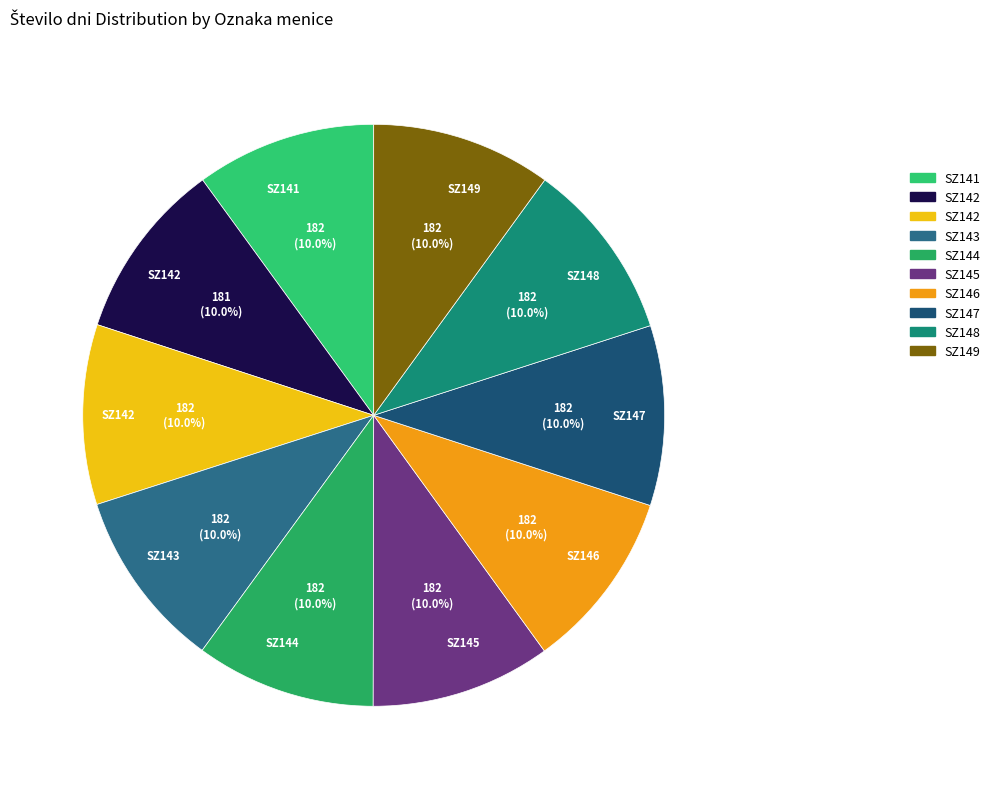

To the nearest percent, what is the average slice percentage?

10%